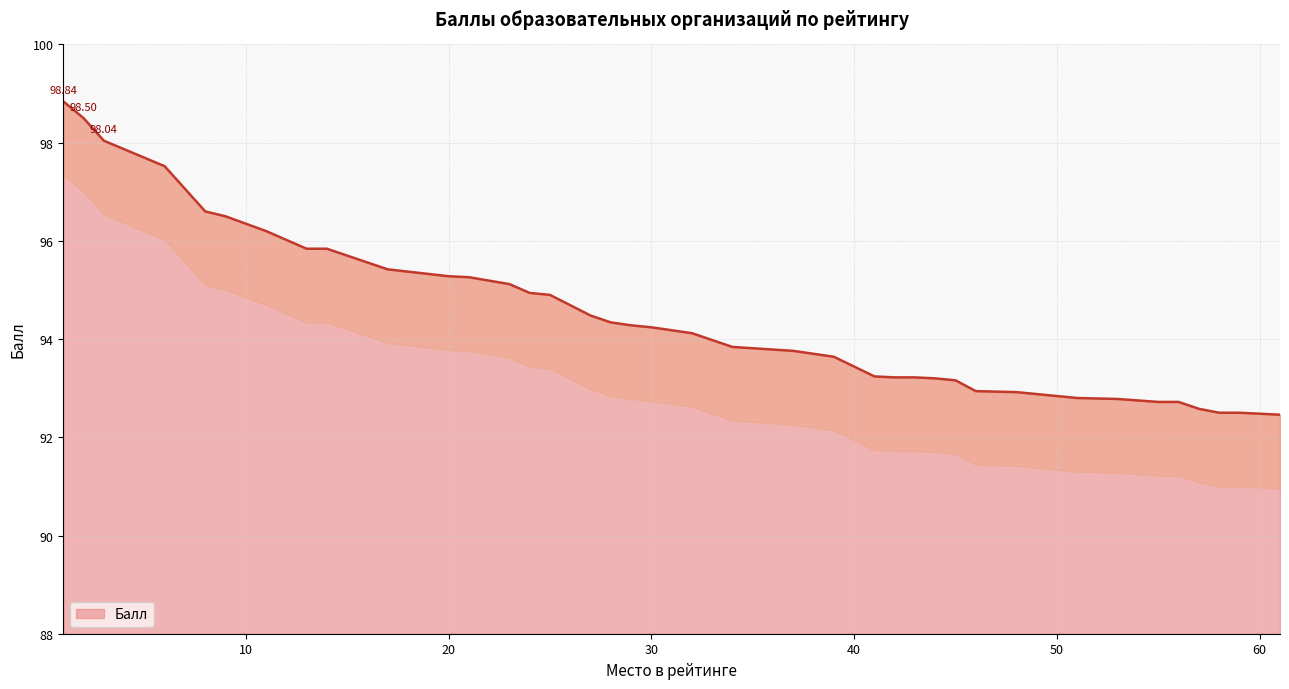

What is the smallest value displayed?

92.5